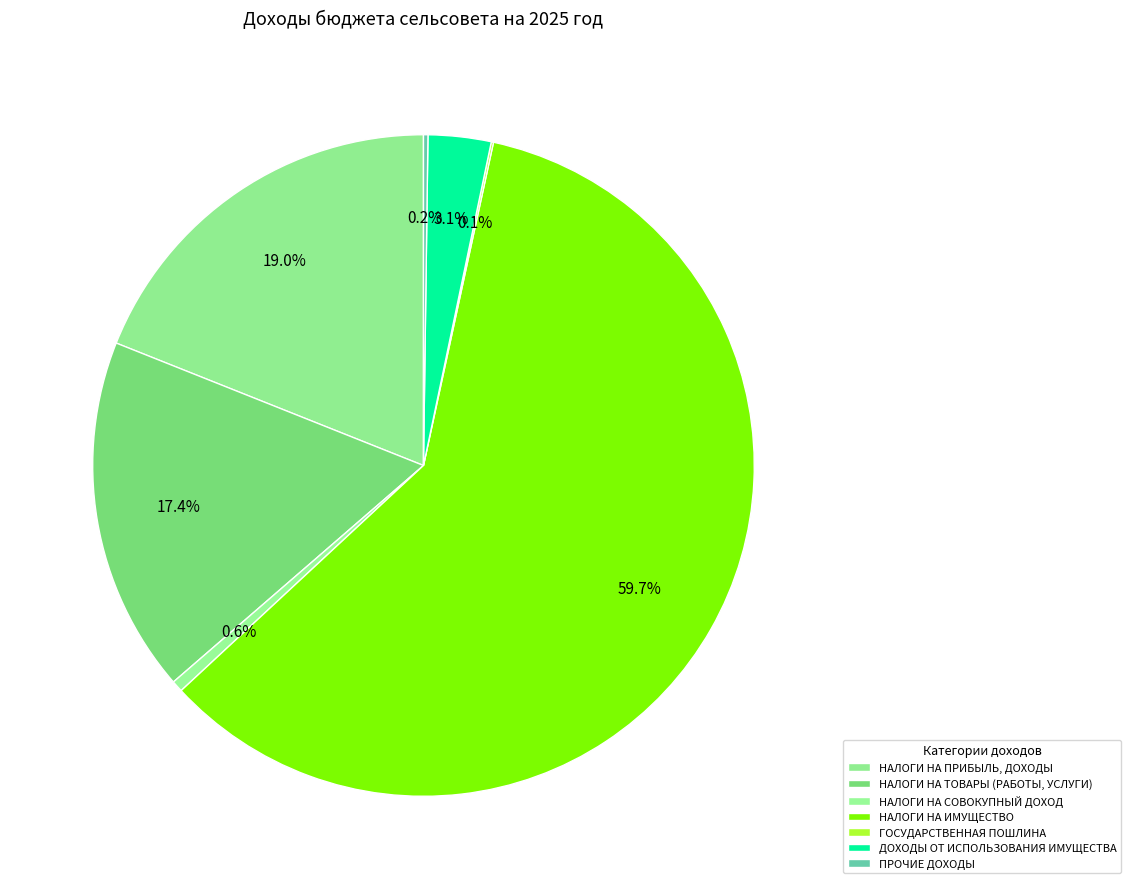

What is the change in value from ГОСУДАРСТВЕННАЯ ПОШЛИНА to ПРОЧИЕ ДОХОДЫ?

+3000